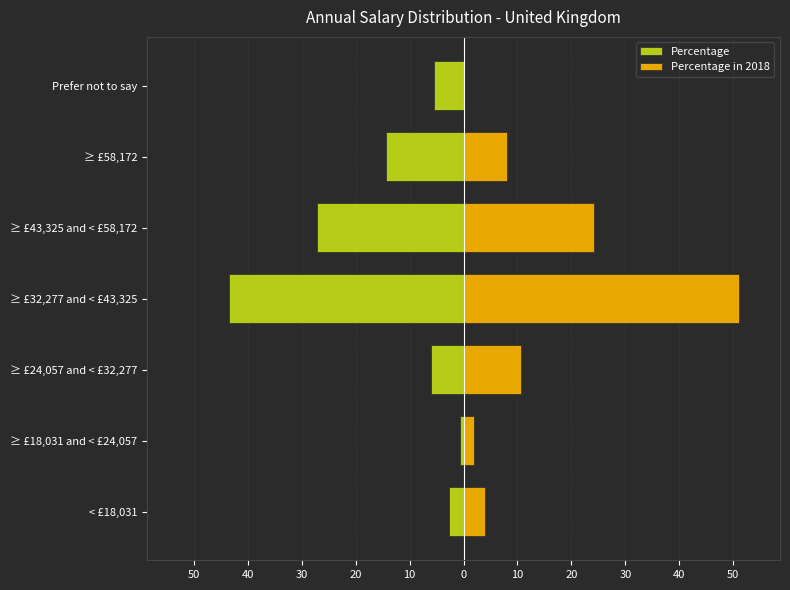

Are the bars horizontal?

Yes